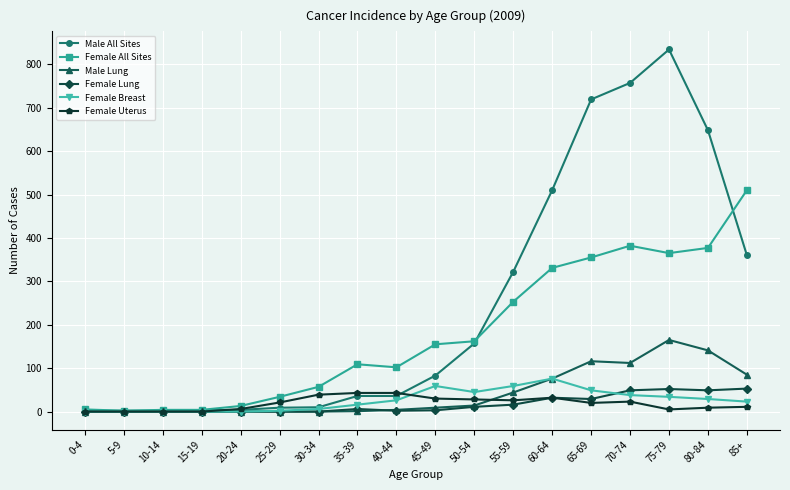

What is the label of the 9th point from the left?

40-44